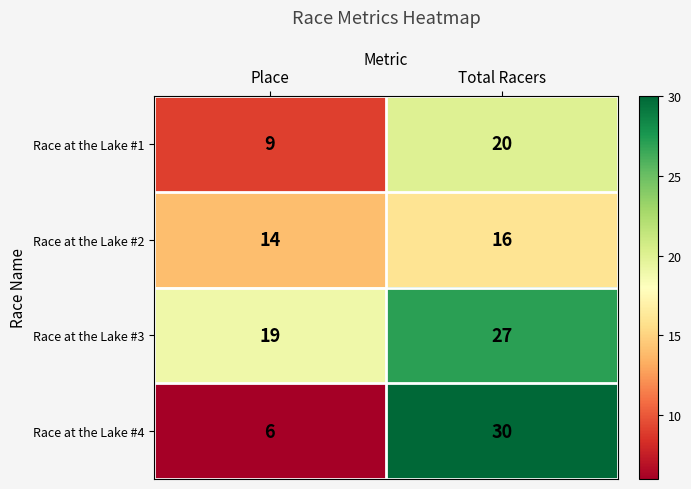

Rank the series by their maximum value, from lowest to highest.

Race at the Lake #2, Race at the Lake #1, Race at the Lake #3, Race at the Lake #4